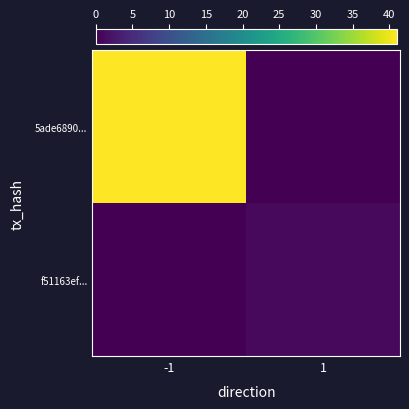

Reading right to left, what are all the values shown in this chart?

5ade6890...: 1=0	-1=41
f51163ef...: 1=1	-1=0